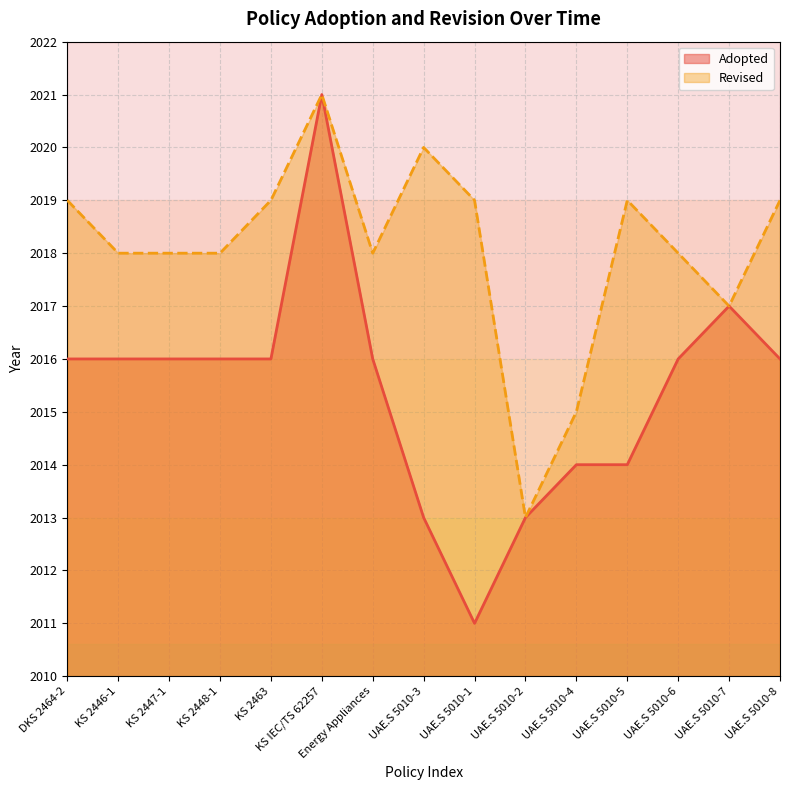

The value at Energy Appliances is 2875. True or false?

False